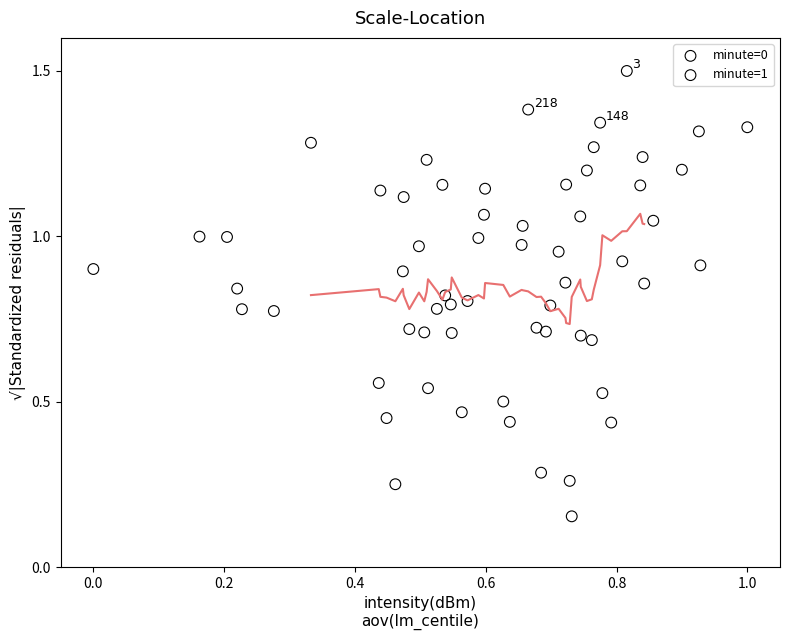

Which series contains the highest Y value?

minute=1